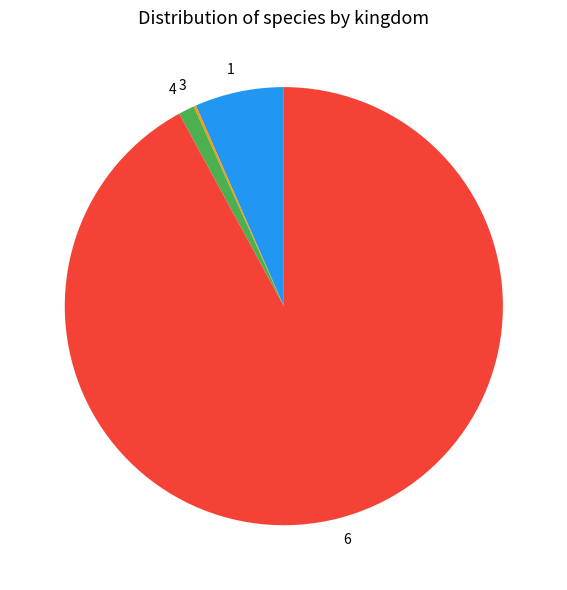

Is there any slice that represents more than half of the pie?

Yes